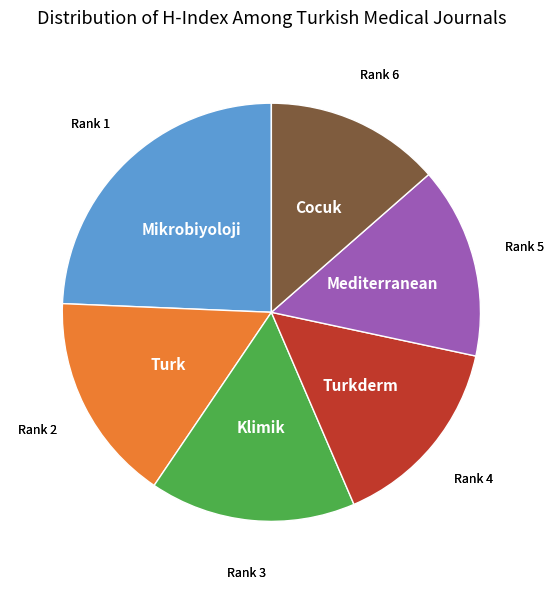

Is there a majority slice in this chart?

No